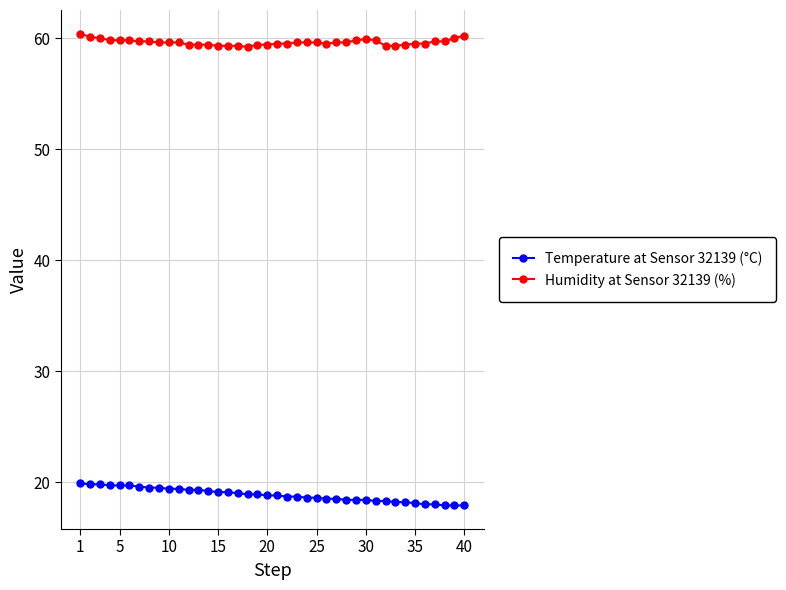

True or false: Humidity at Sensor 32139 (%) and Temperature at Sensor 32139 (°C) intersect in this chart.

False